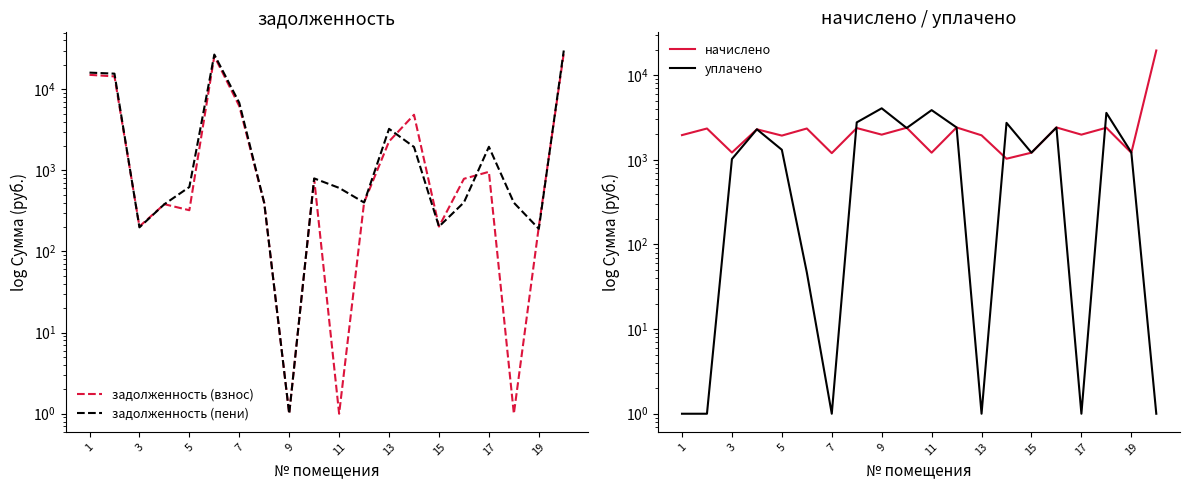

How many data points in задолженность (пени) are above 623?

10